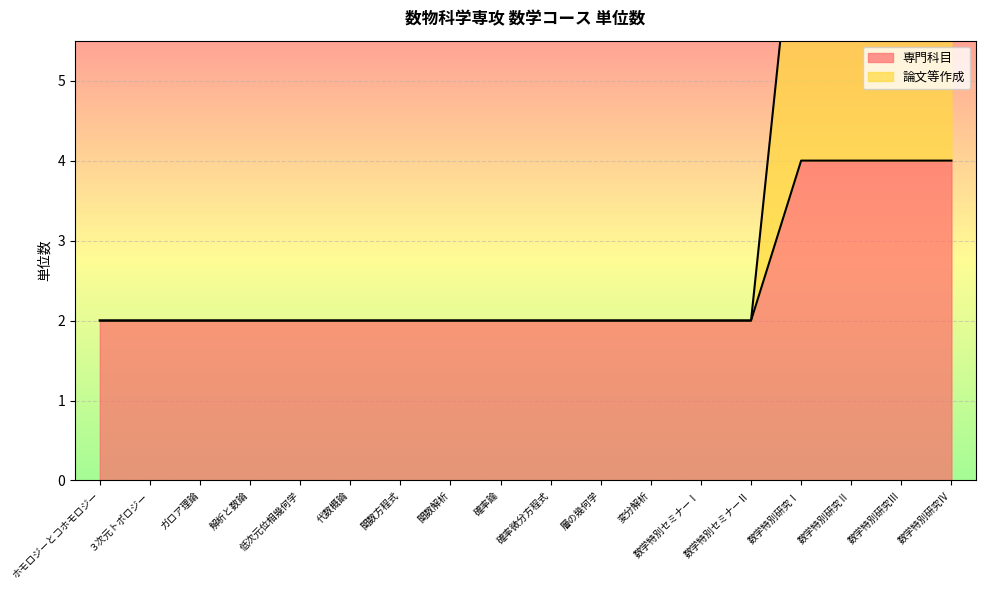

What is the difference between the second highest and minimum values in the 論文等作成 series?

6